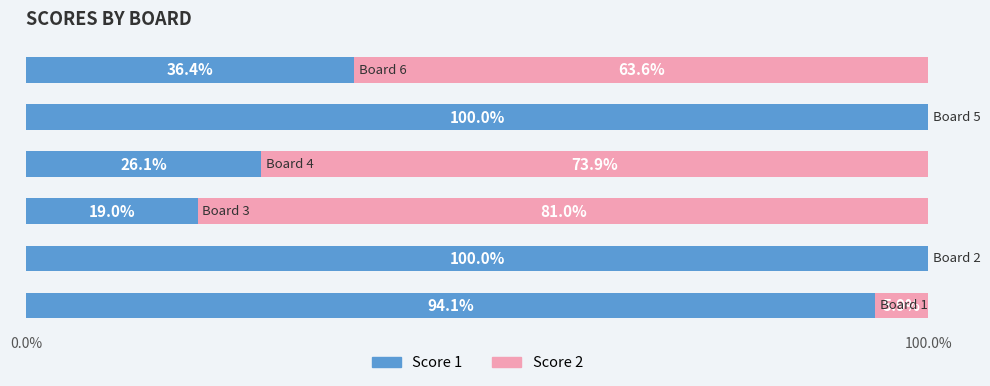

What is the sum of all Score 1 values?

375.6